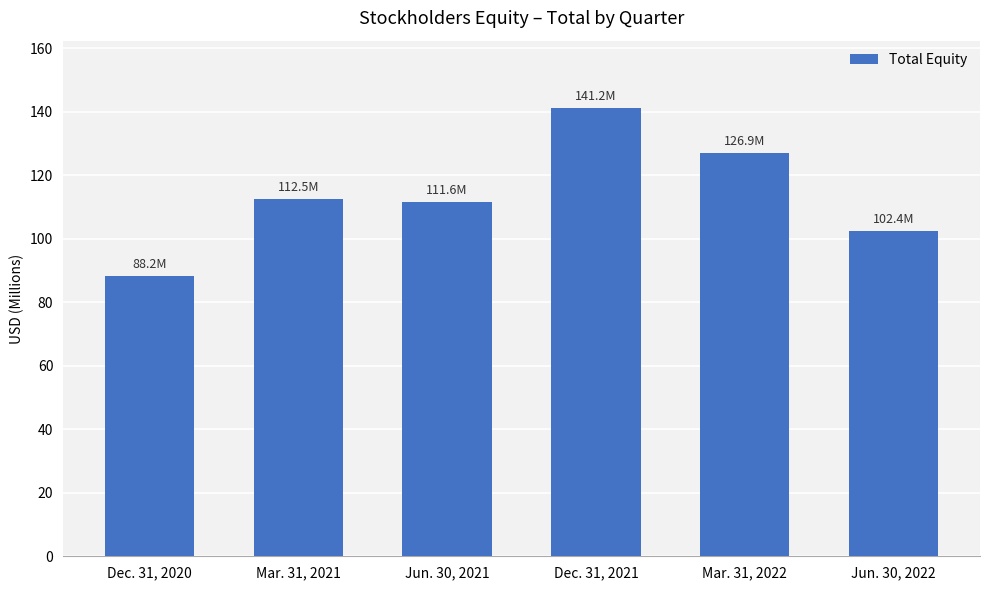

Which has a higher value, Dec. 31, 2021 or Jun. 30, 2022?

Dec. 31, 2021